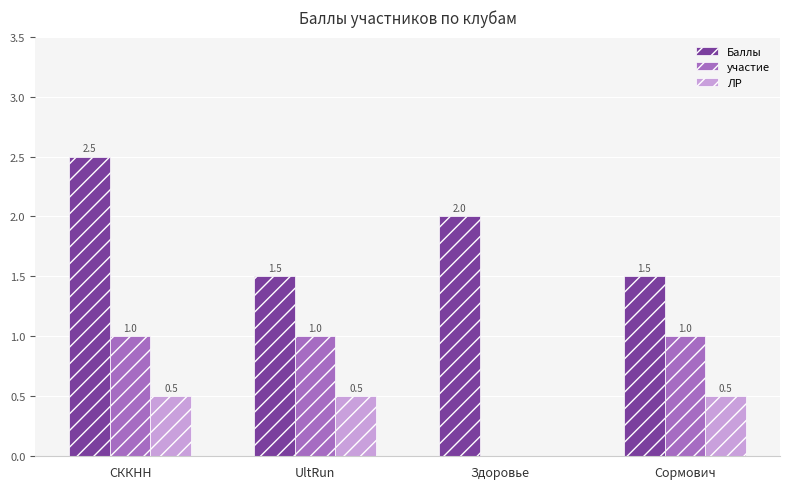

Which label corresponds to the largest value in the chart?

СККНН